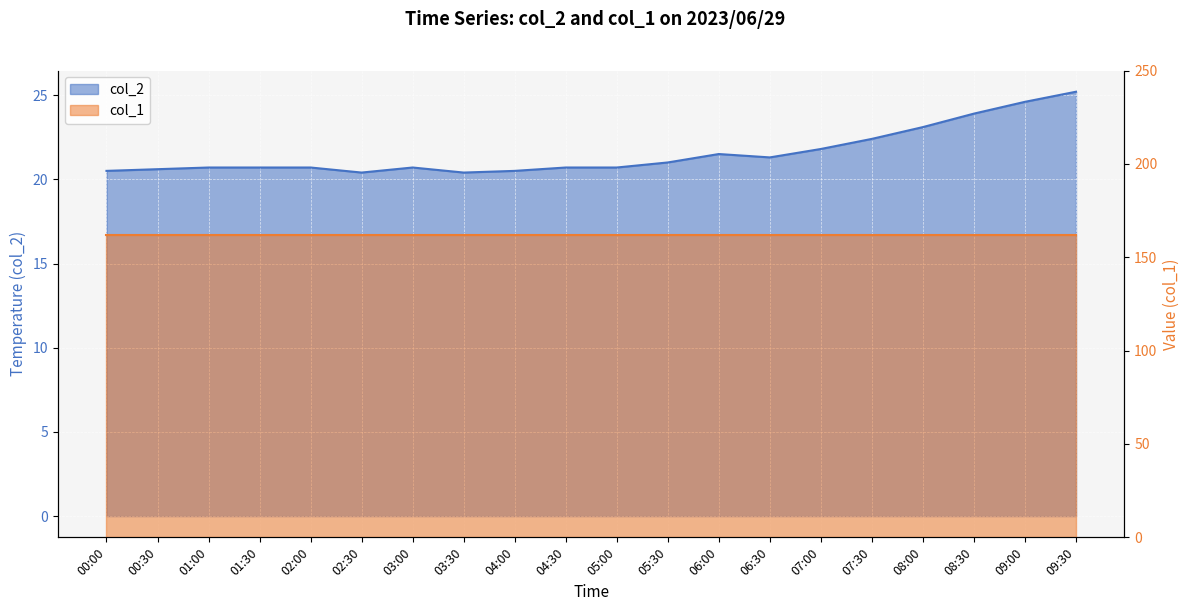

List the labels in order of value, smallest first.

02:30, 03:30, 00:00, 04:00, 00:30, 01:00, 01:30, 02:00, 03:00, 04:30, 05:00, 05:30, 06:30, 06:00, 07:00, 07:30, 08:00, 08:30, 09:00, 09:30